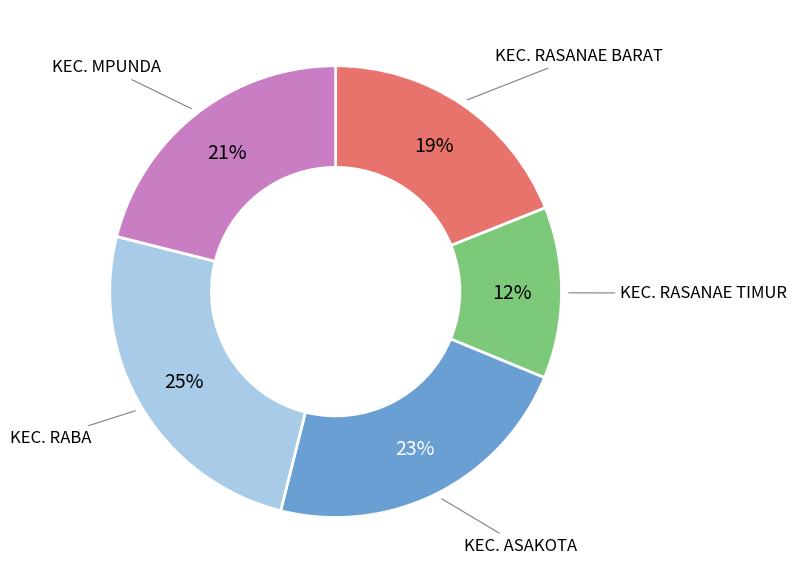

Is there any slice that represents more than half of the pie?

No